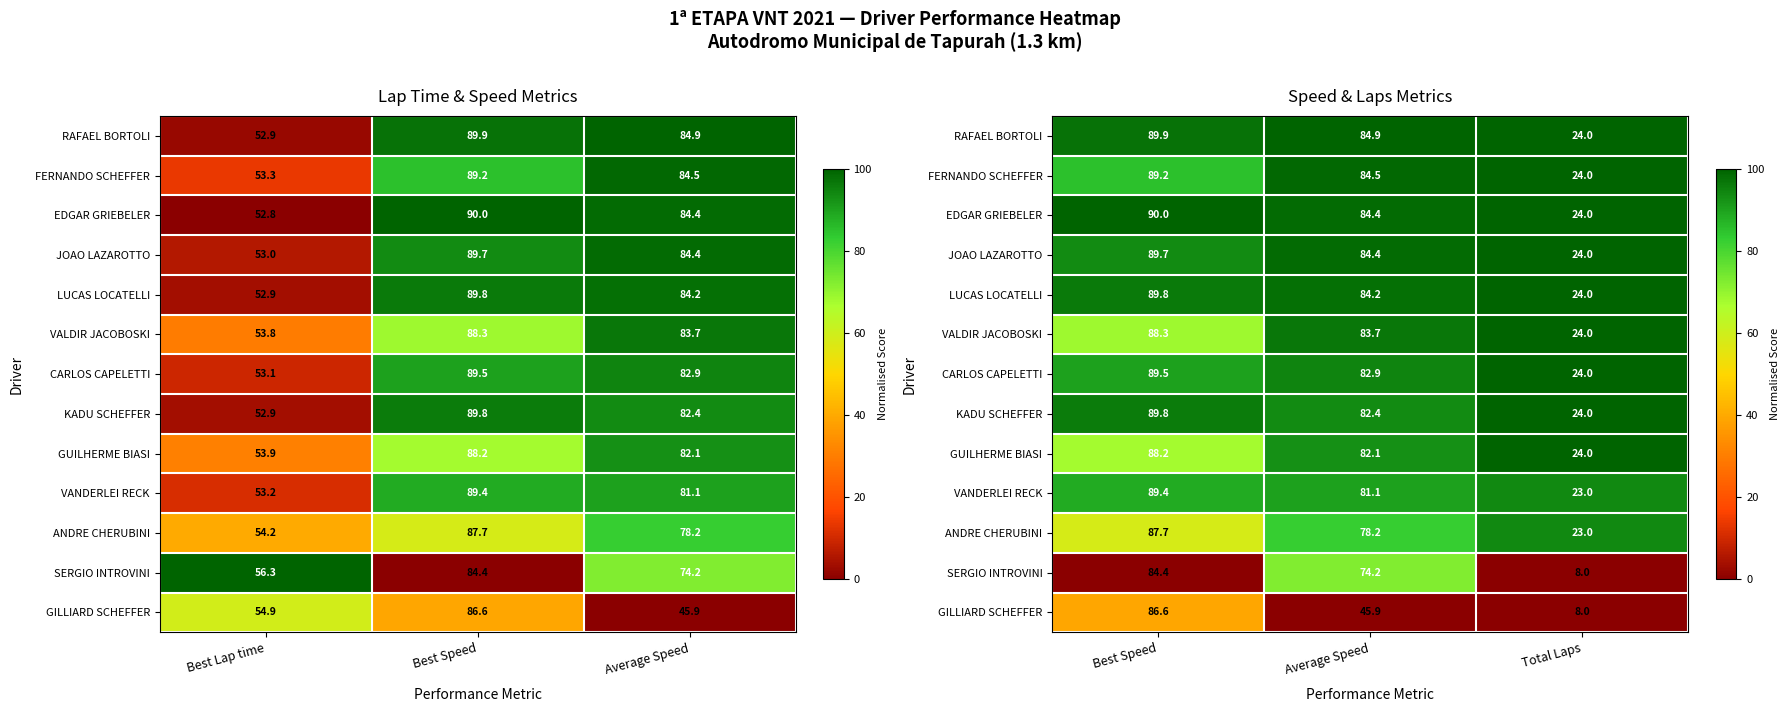

True or false: RAFAEL BORTOLI has a value of 41.3 at Best Speed.

False